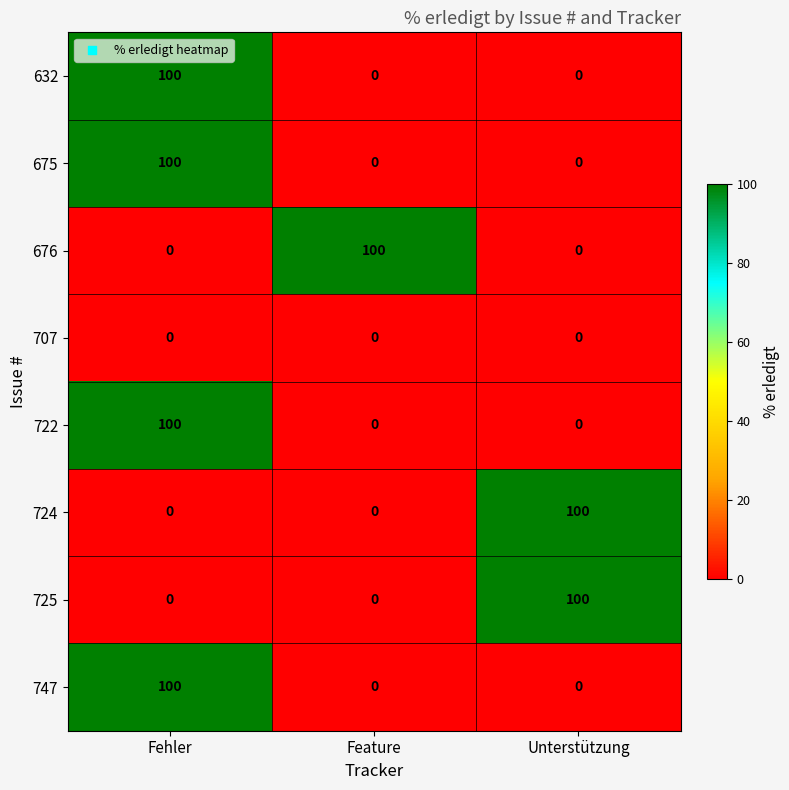

The value of 725 at Fehler is 0. True or false?

True